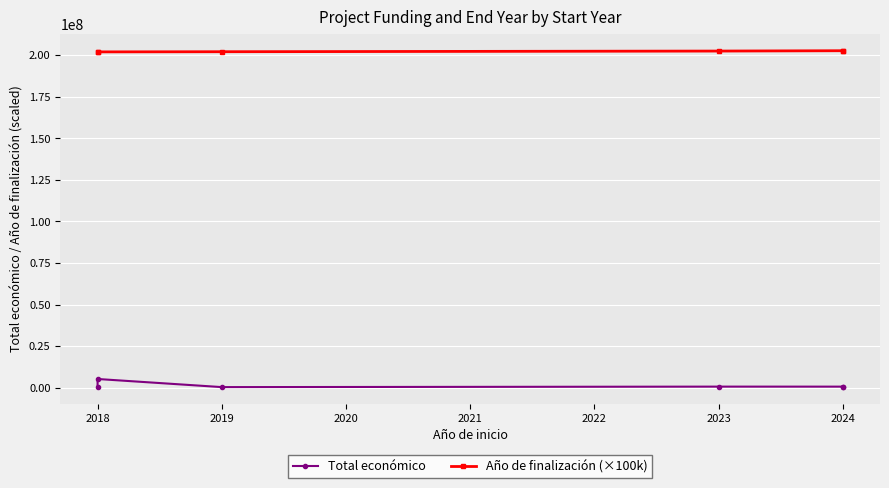

True or false: Total económico and Año de finalización (×100k) cross at least once.

False